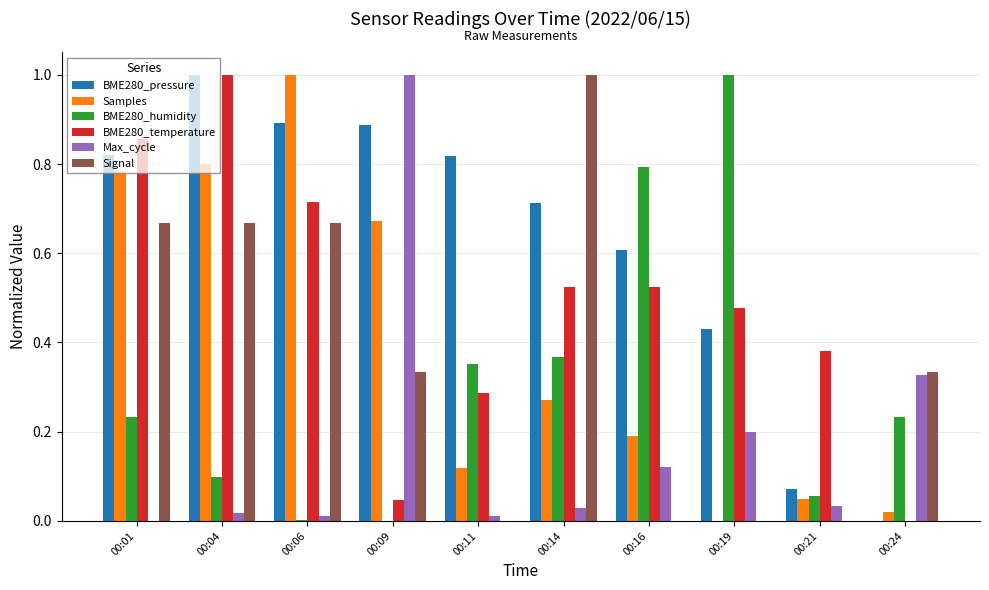

Is it true that BME280_pressure equals 1.1 at 00:11?

False